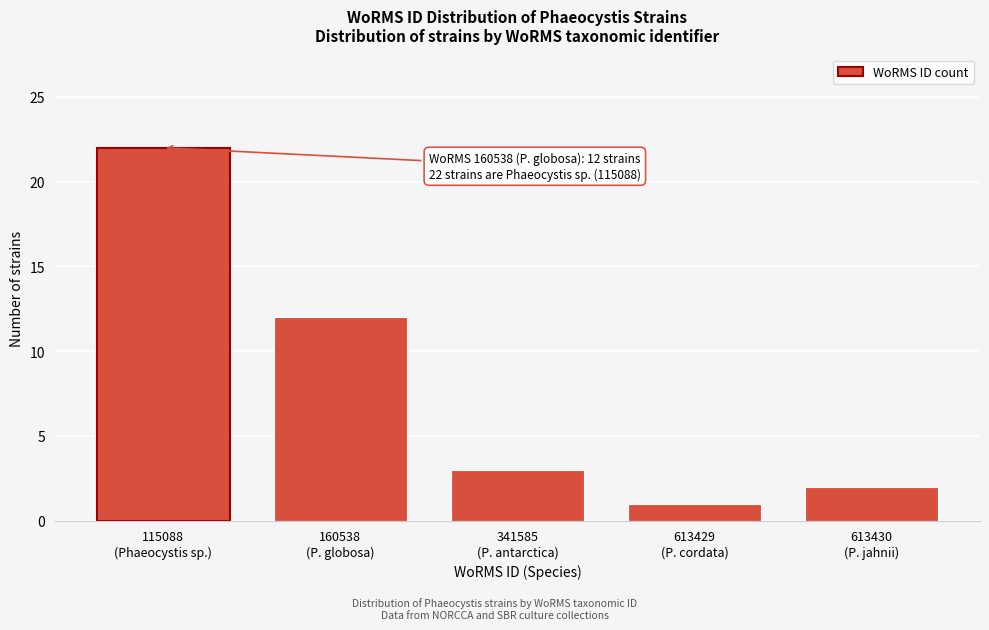

Reading right to left, transcribe all the data shown in this chart.

2	1	3	12	22